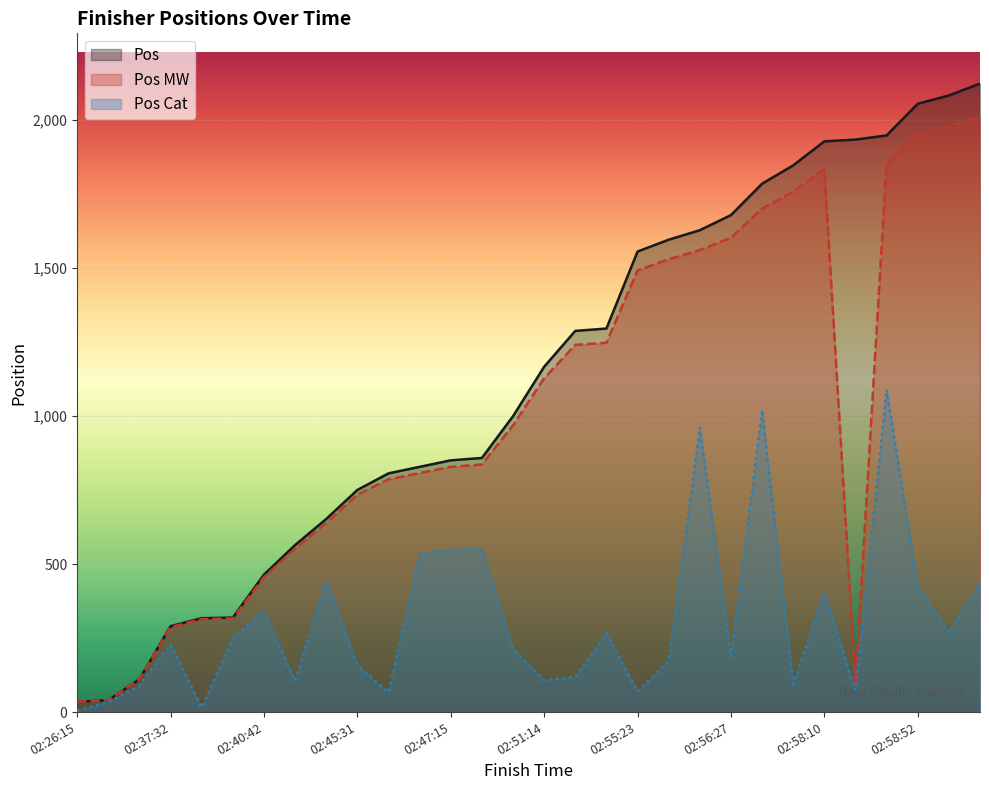

True or false: Pos MW has a value of 40 at 02:27:07.

True